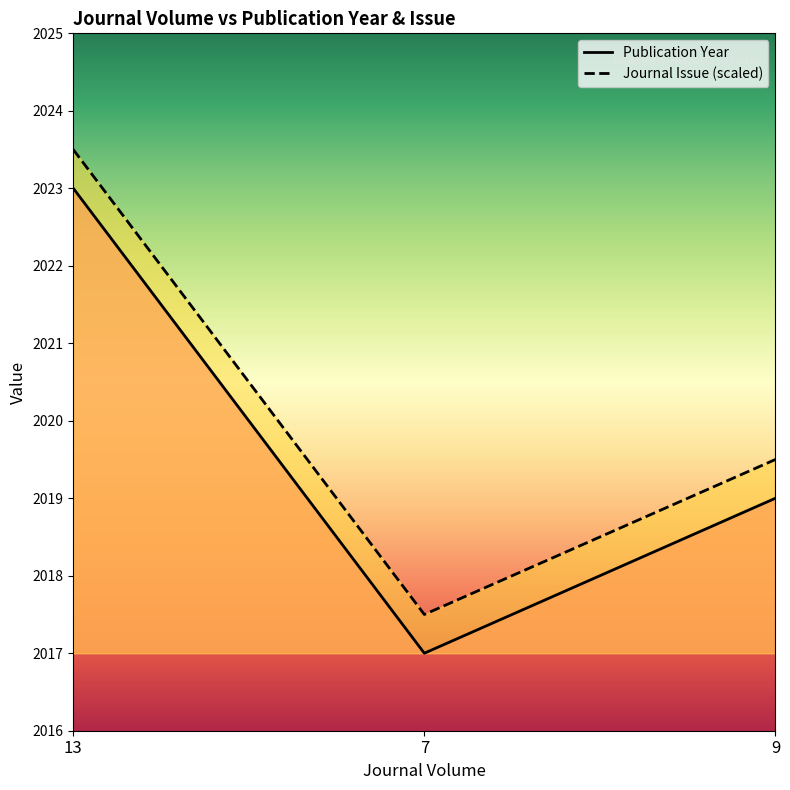

Count the number of categories in the chart.

3